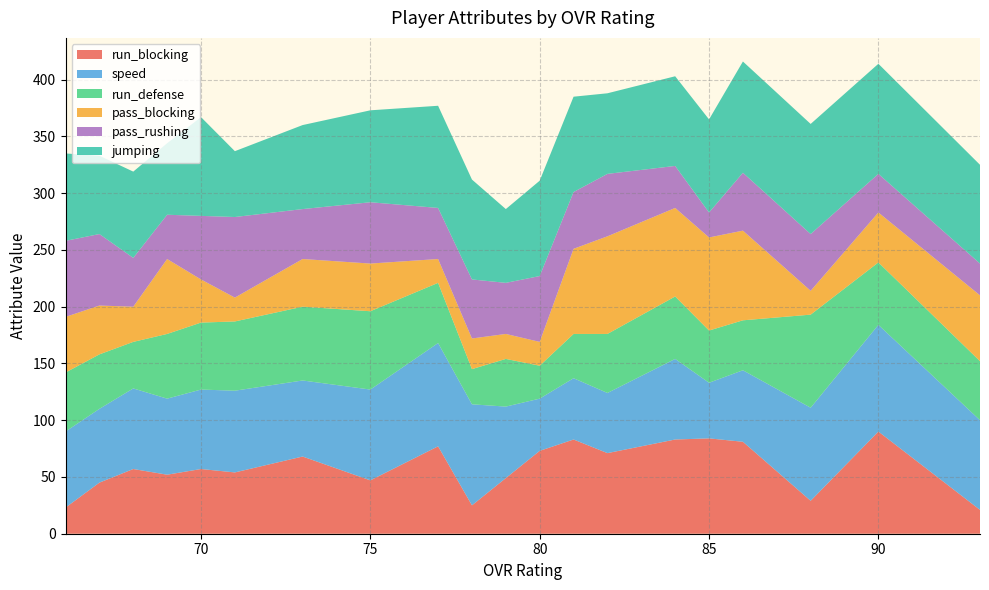

Reading left to right, what are all the values shown in this chart?

run_blocking: 23	45	57	52	57	54	68	47	77	25	49	73	83	71	83	84	81	29	90	21
speed: 67	65	71	67	70	72	67	80	91	89	63	46	54	53	71	49	63	82	94	79
run_defense: 52	48	41	57	59	61	65	69	53	31	42	29	39	52	55	46	44	82	55	52
pass_blocking: 49	43	31	66	38	21	42	42	21	27	22	21	75	86	78	82	79	21	44	58
pass_rushing: 67	63	43	39	56	71	44	54	45	52	45	58	50	55	37	22	51	50	34	28
jumping: 77	69	76	63	87	58	74	81	90	88	65	84	84	71	79	82	98	97	97	87